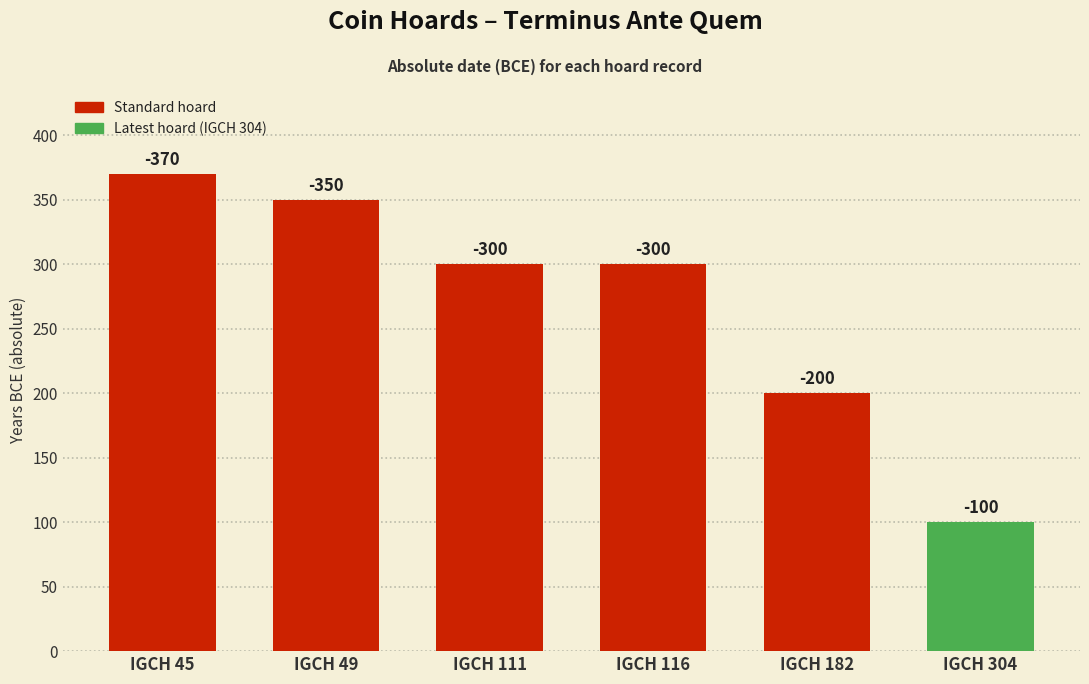

What is the change in value from IGCH 45 to IGCH 116?

-70